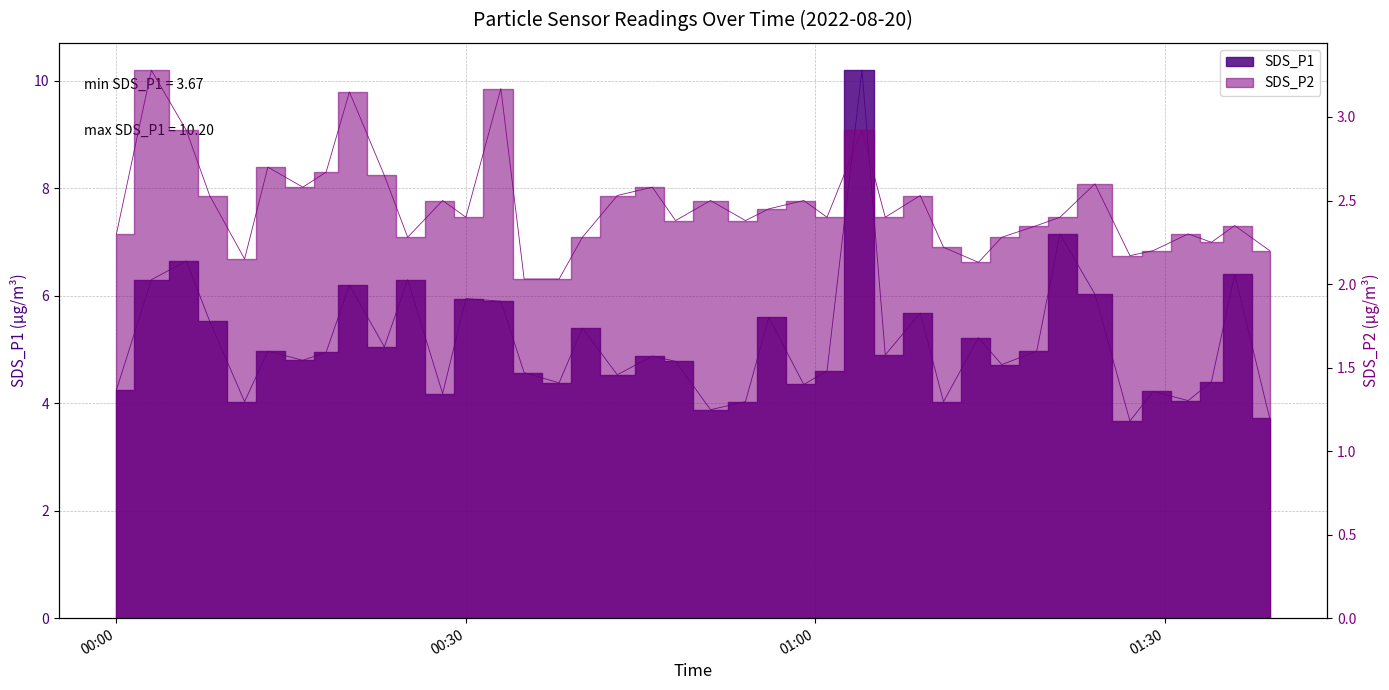

Rank the series at 2022/08/20 00:59 from lowest to highest value.

SDS_P2, SDS_P1